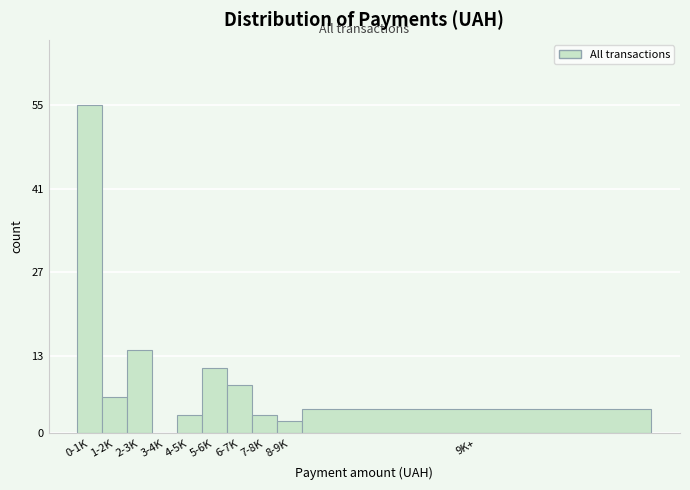

Reading left to right, what are all the values shown in this chart?

0-1K=55	1-2K=6	2-3K=14	3-4K=0	4-5K=3	5-6K=11	6-7K=8	7-8K=3	8-9K=2	9K+=4